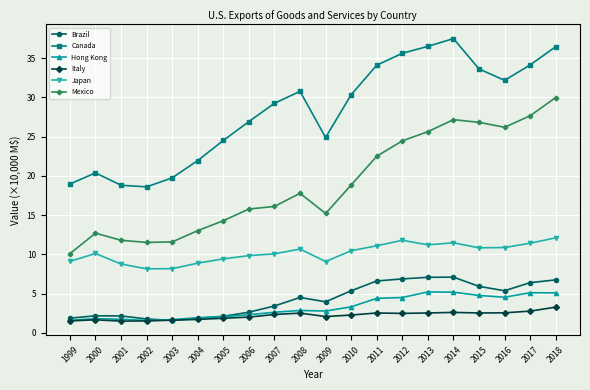

The Italy series shows 3.9 at 2011. True or false?

False